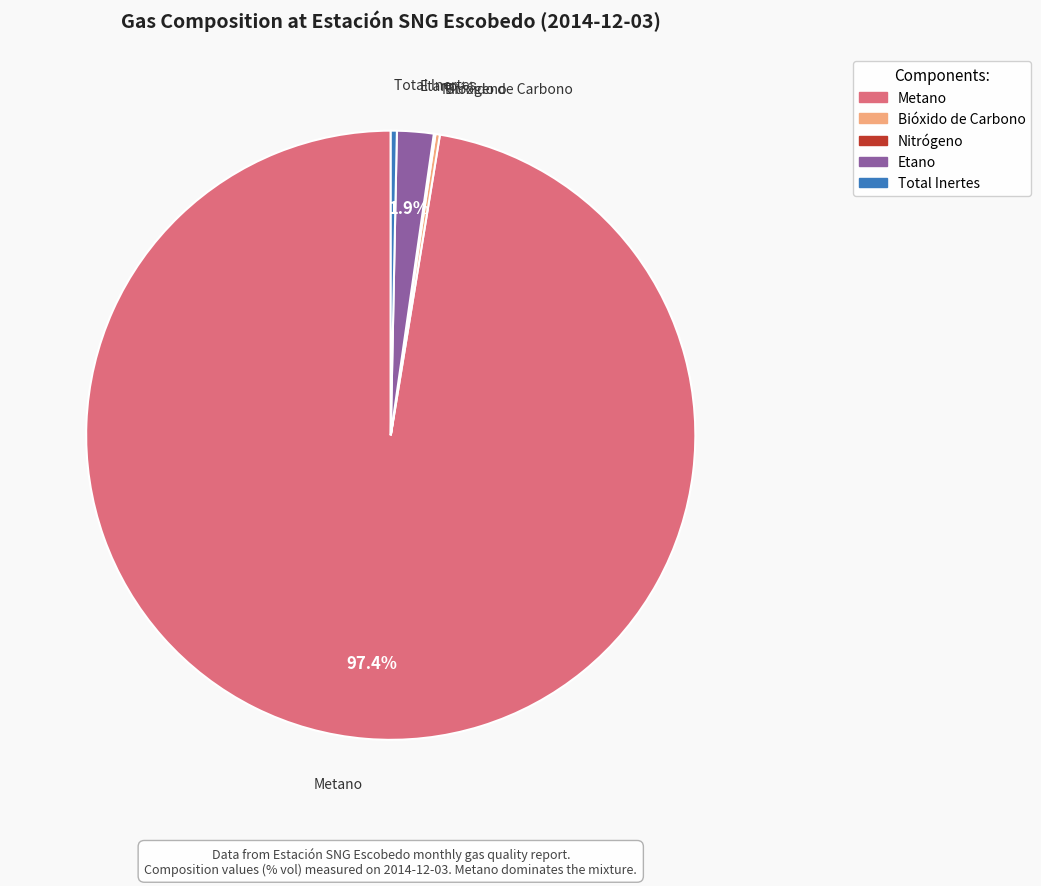

What portion of the pie excludes Etano?

98.1%